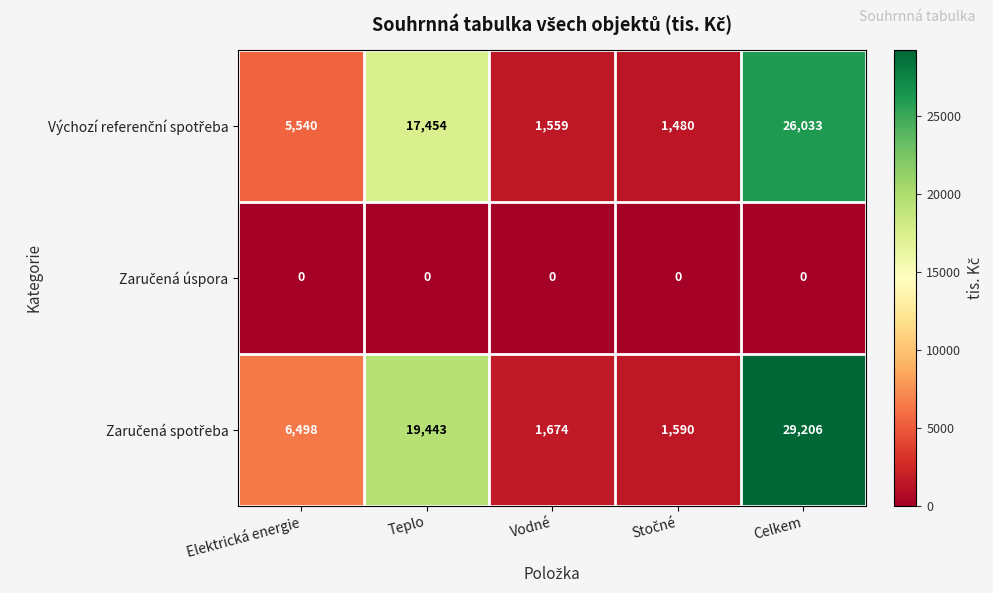

At which category is the sum across all series the highest?

Celkem